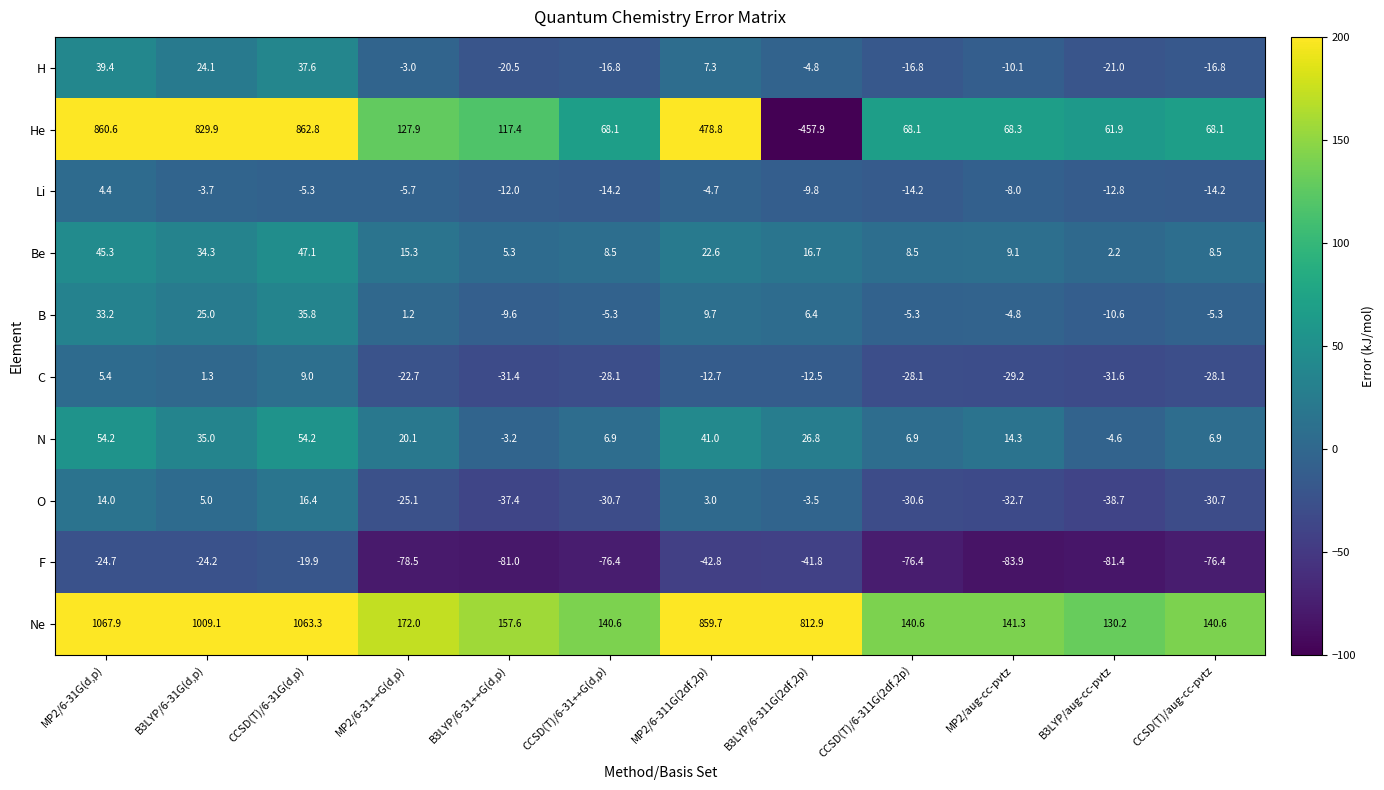

What is the sum of all Li values?

-100.2